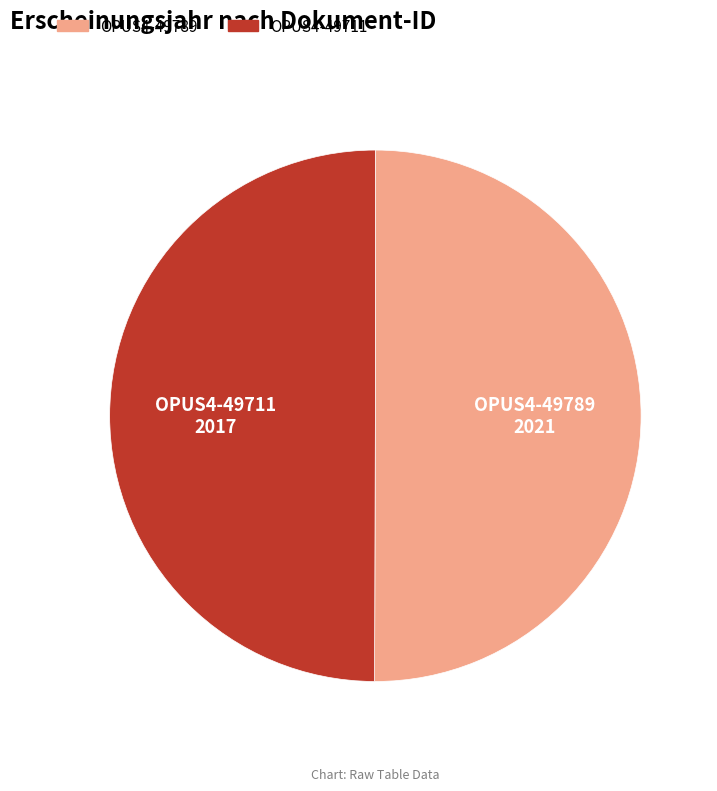

The OPUS4-49789 slice represents 50% of the pie. True or false?

True